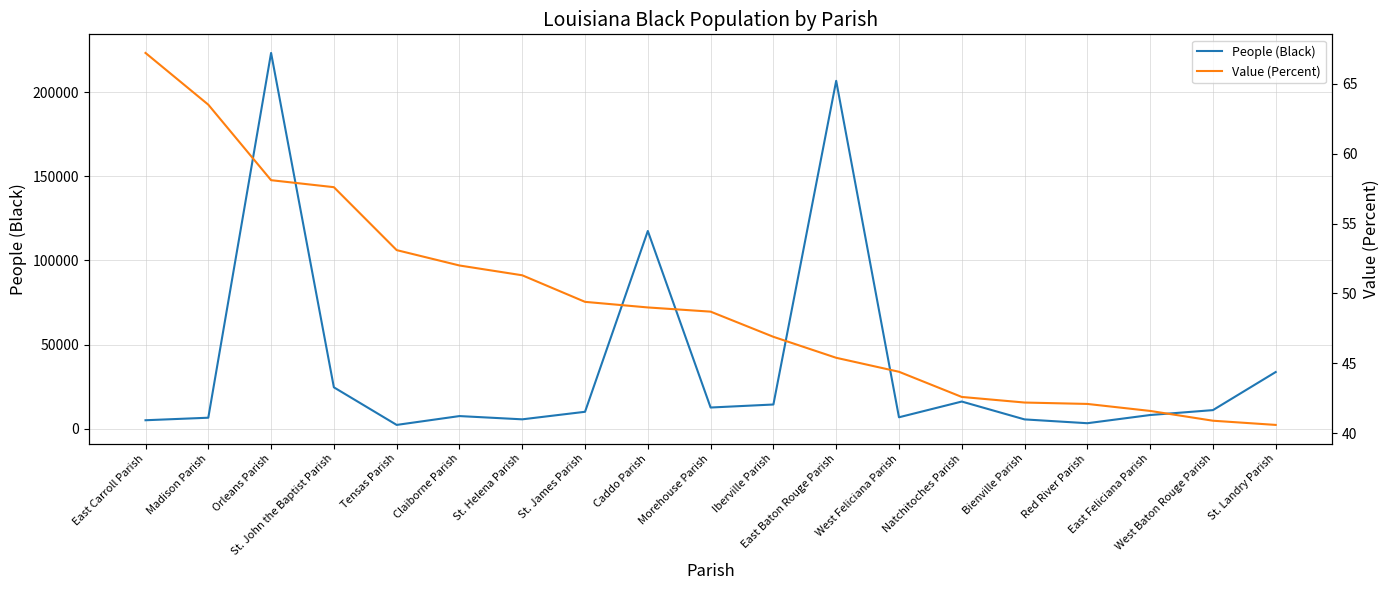

Count the number of data series in this chart.

2